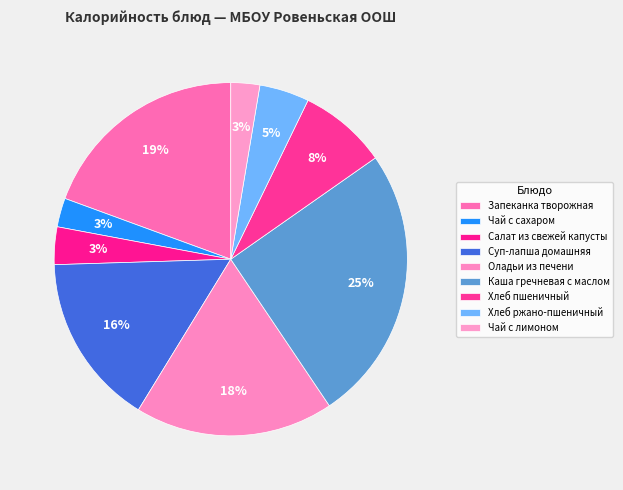

Combined, what portion of the pie is Хлеб пшеничный and Салат из свежей капусты?

11.5%